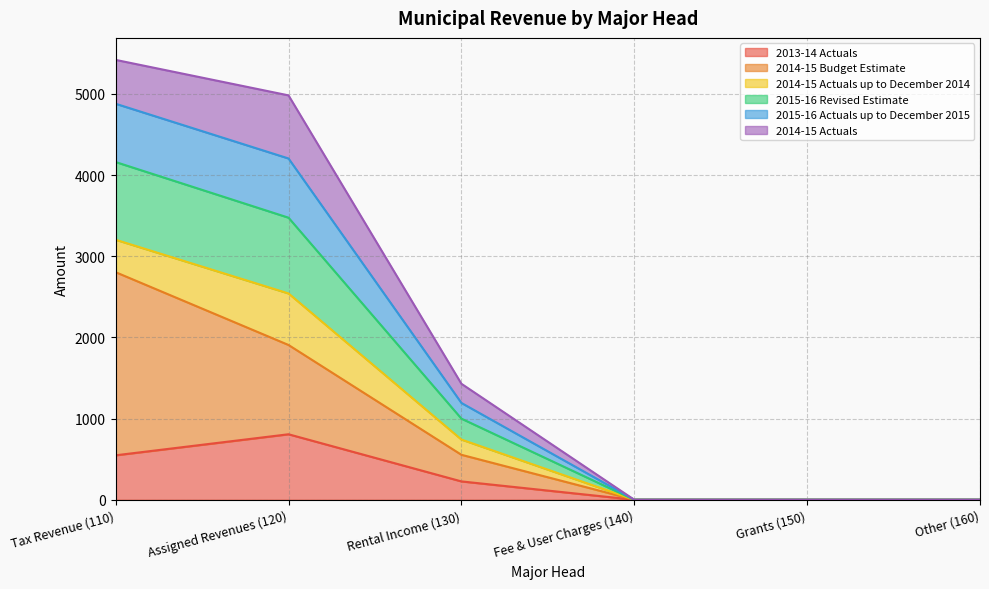

What is the highest value of the 2013-14 Actuals series?

806.7